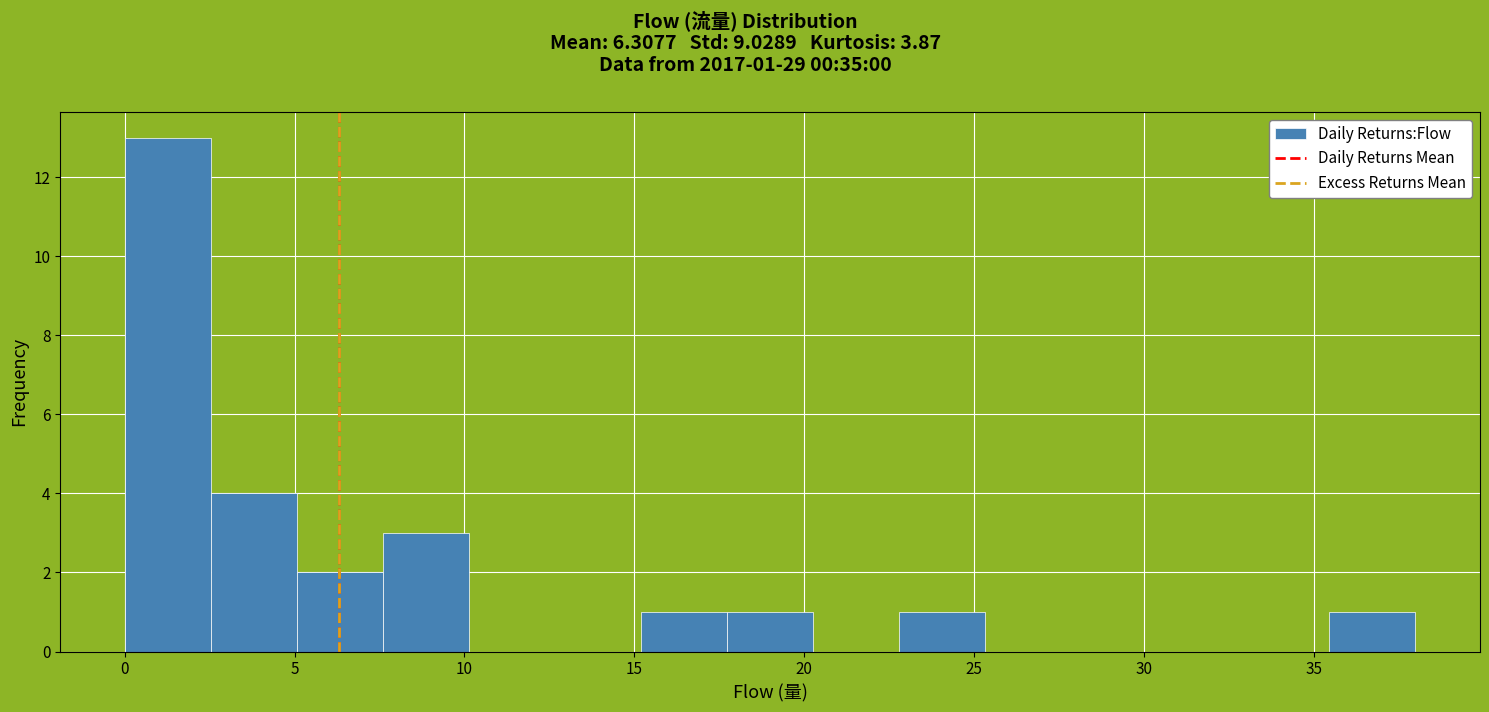

Which range on the x-axis has the tallest bar?

0.0 to 2.5